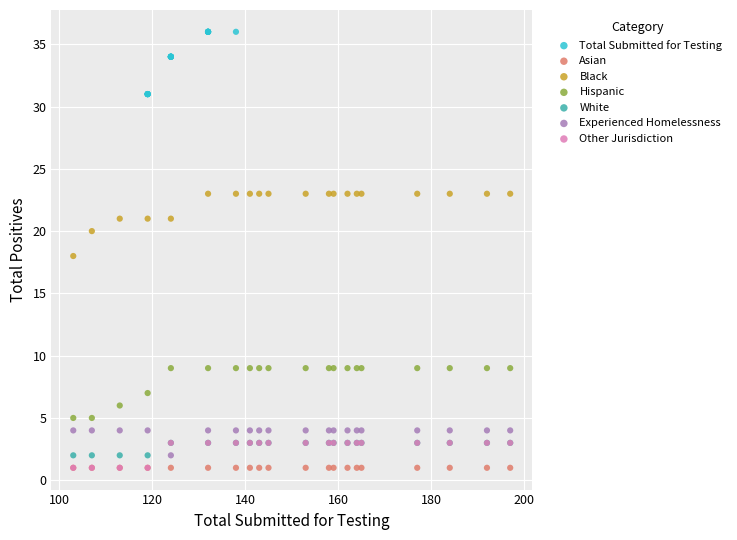

What are all the series names shown in the legend?

Total Submitted for Testing, Asian, Black, Hispanic, White, Experienced Homelessness, Other Jurisdiction